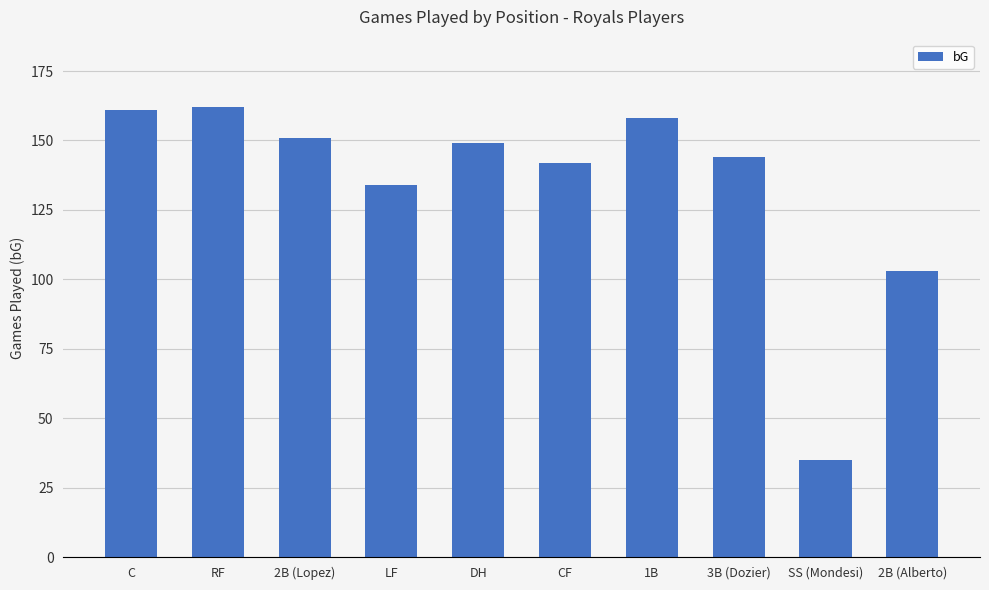

Is it true that the value at LF is 190?

False